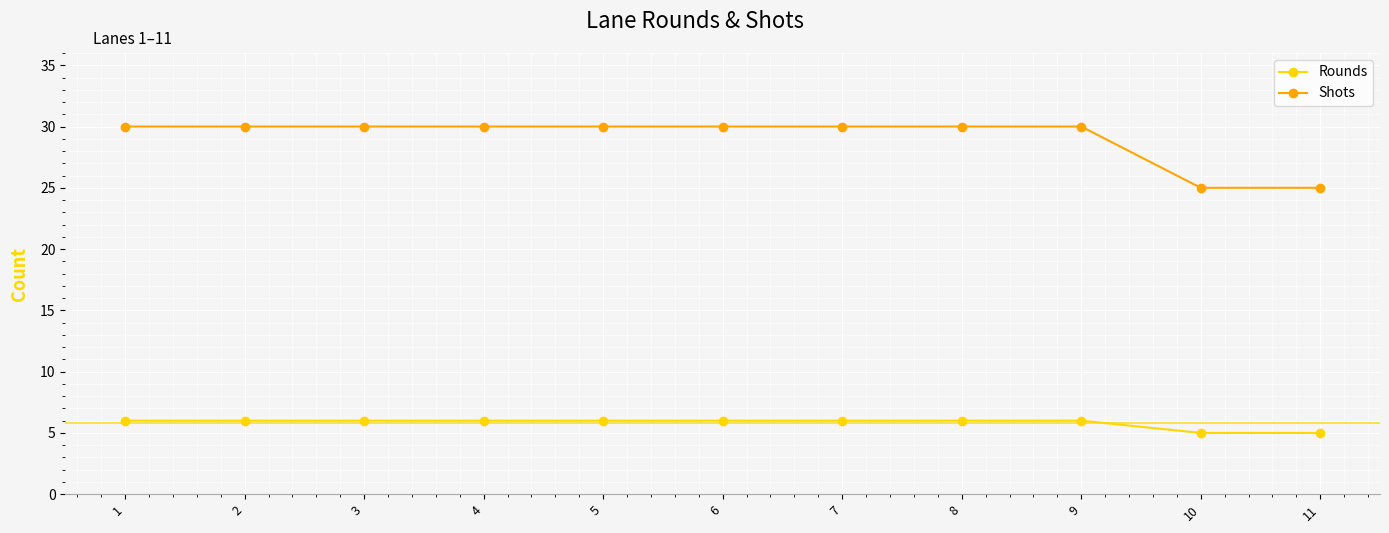

Which series has the largest range (max minus min)?

Shots